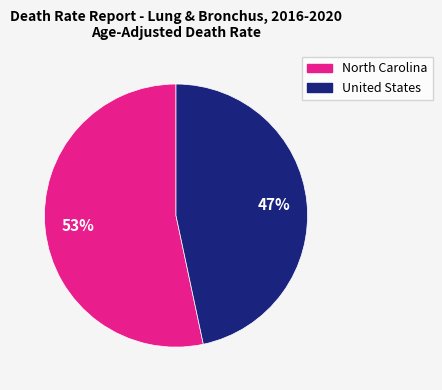

Count the number of slices in the pie.

2